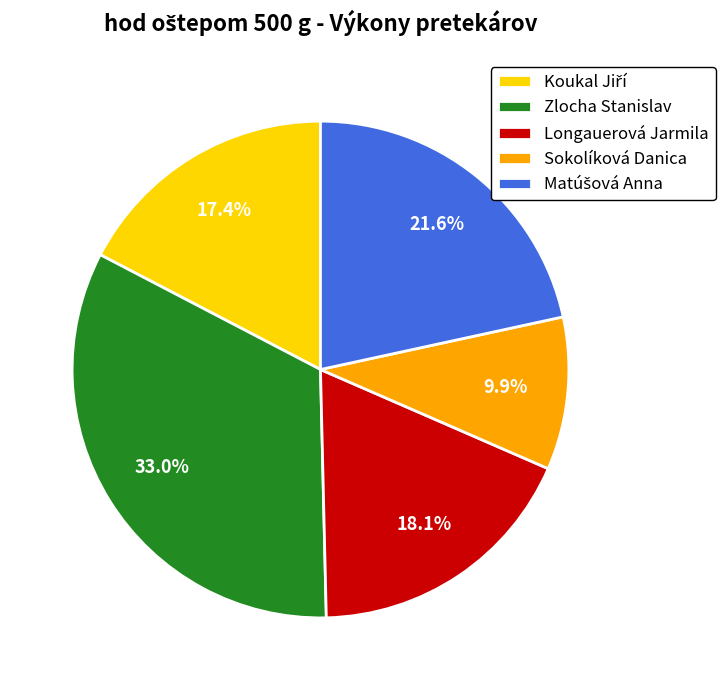

Is there a majority slice in this chart?

No